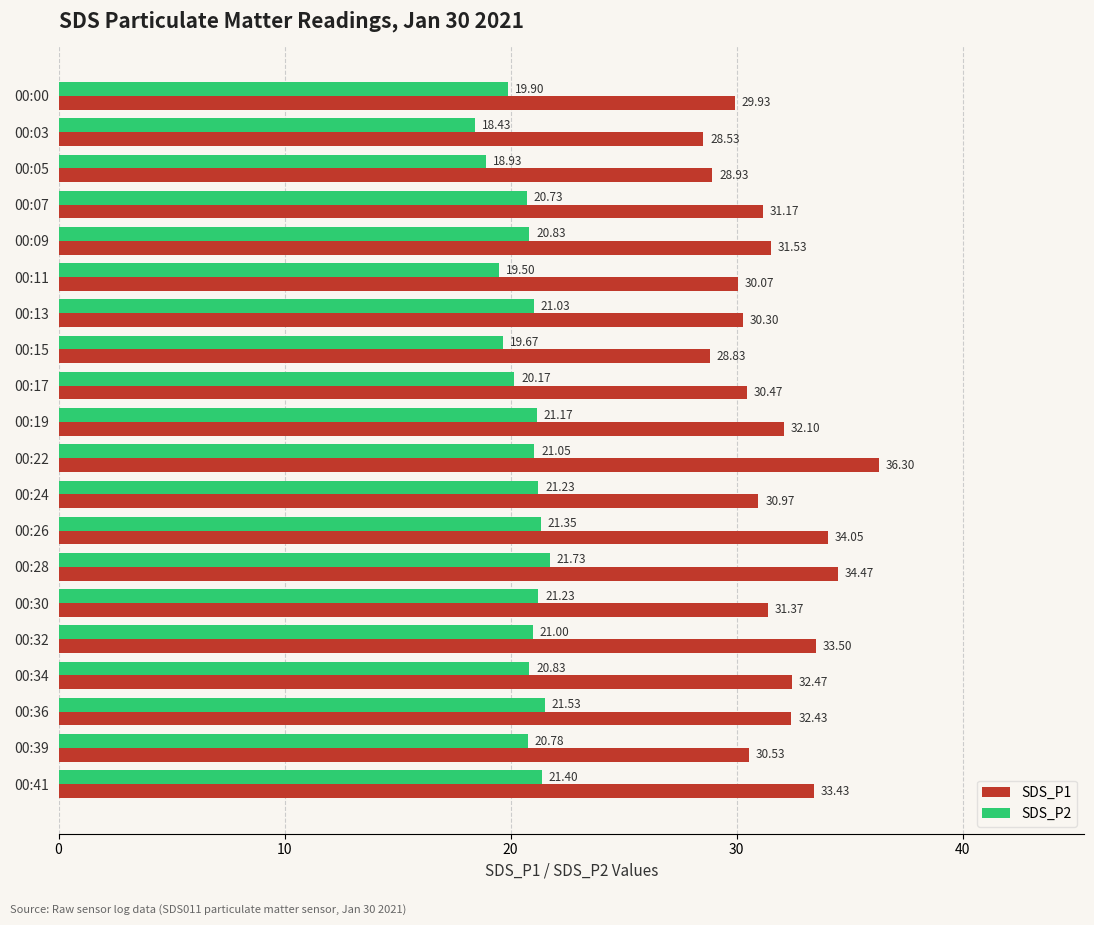

What is the difference between the second highest and minimum values in the SDS_P2 series?

3.1